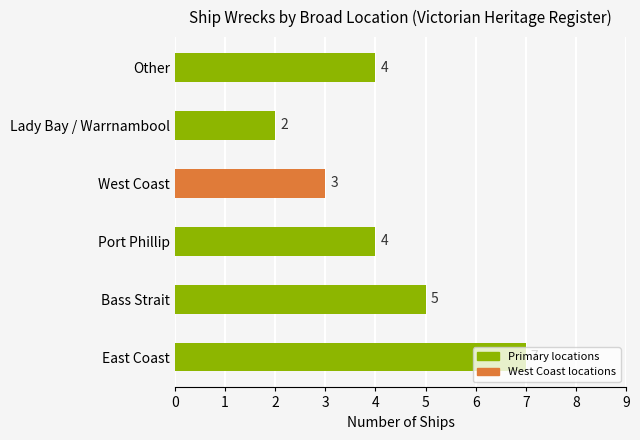

What is the maximum value shown in the chart?

7